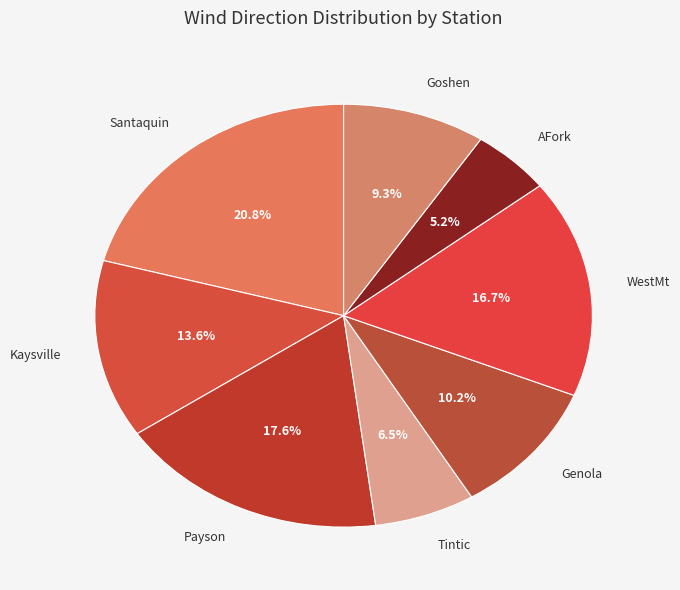

Rank the categories by value from lowest to highest.

AFork, Tintic, Goshen, Genola, Kaysville, WestMt, Payson, Santaquin